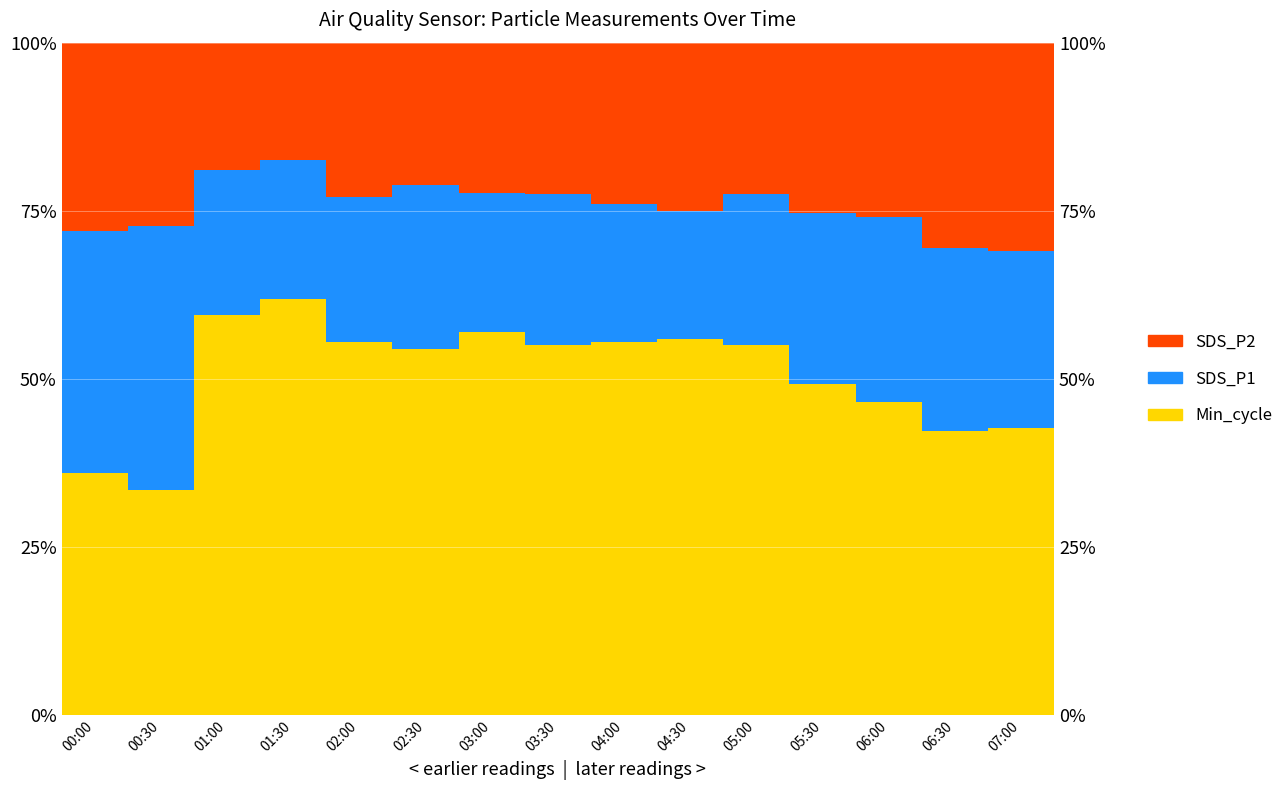

What is the label of the 14th bar from the left?

06:30